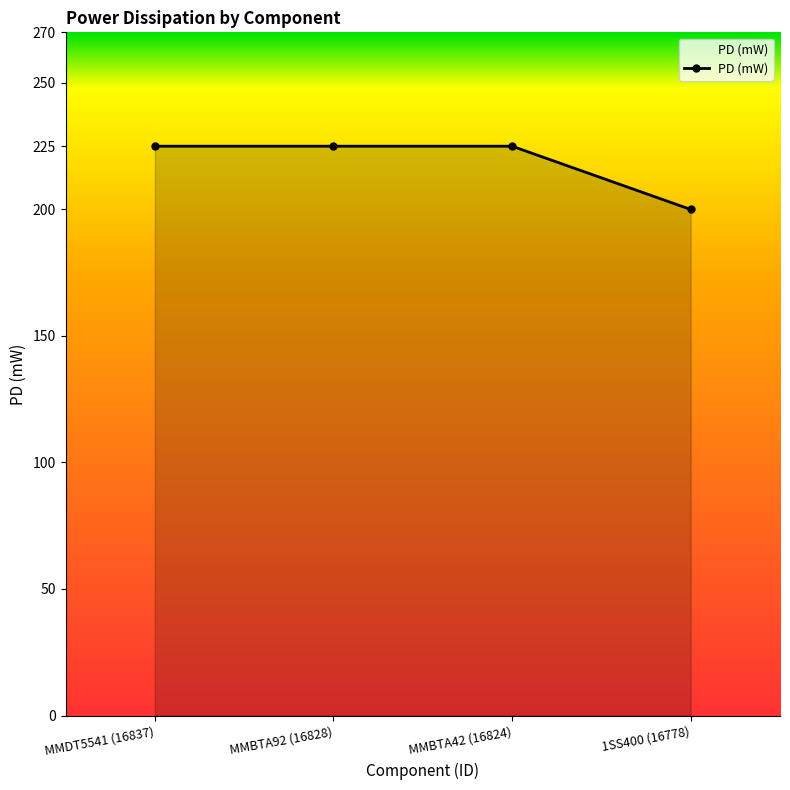

Approximately how many times larger is the value at MMBTA92 (16828) compared to MMBTA42 (16824)?

1.0